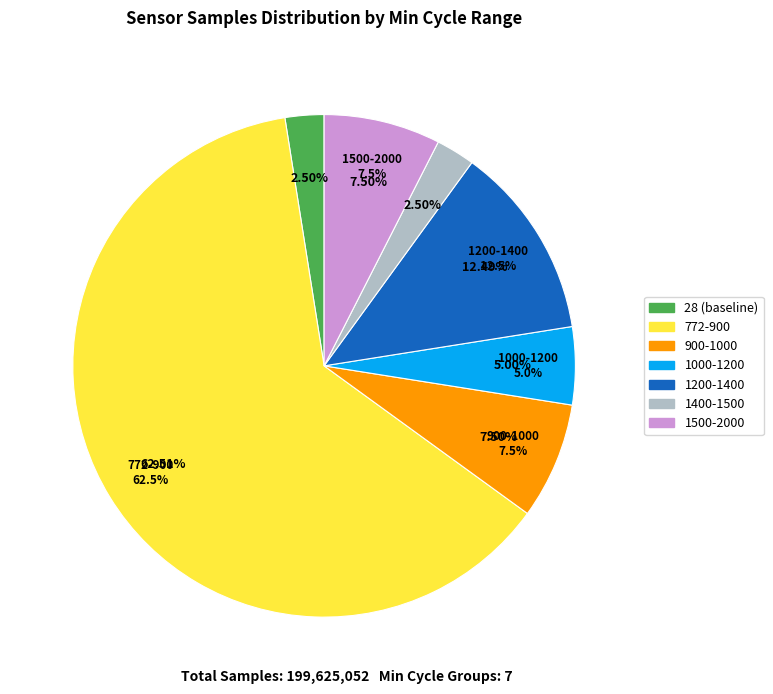

Is 28 the majority of the pie?

No